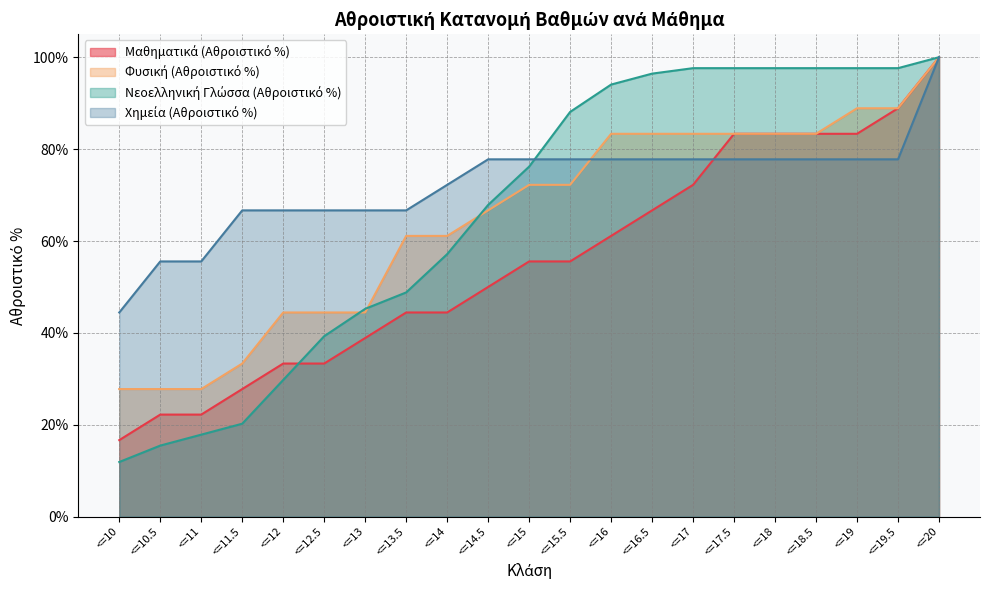

True or false: Νεοελληνική Γλώσσα (Αθροιστικό %) has more than 2 interior local peaks.

False